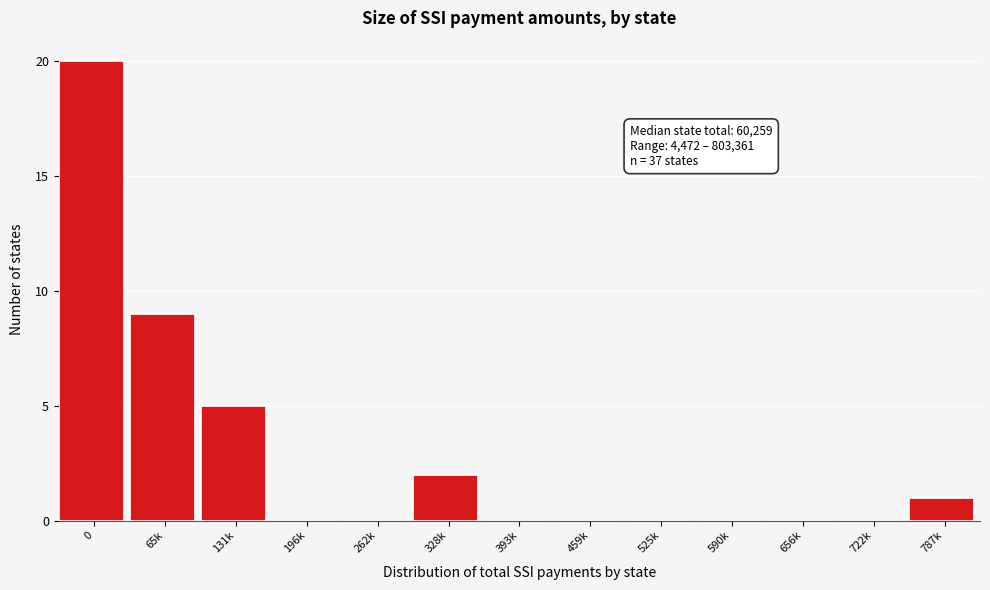

Reading left to right, list all the values displayed in this chart.

0=20	65k=9	131k=5	196k=0	262k=0	328k=2	393k=0	459k=0	525k=0	590k=0	656k=0	722k=0	787k=1